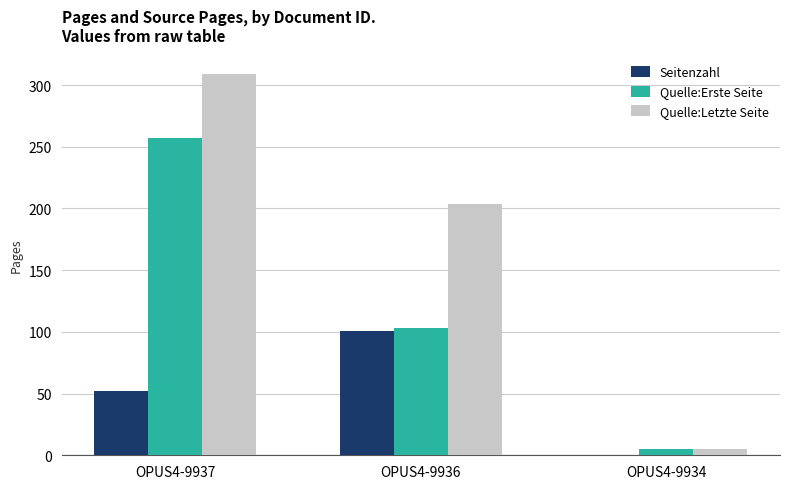

The value of Quelle:Letzte Seite at OPUS4-9937 is 309. True or false?

True